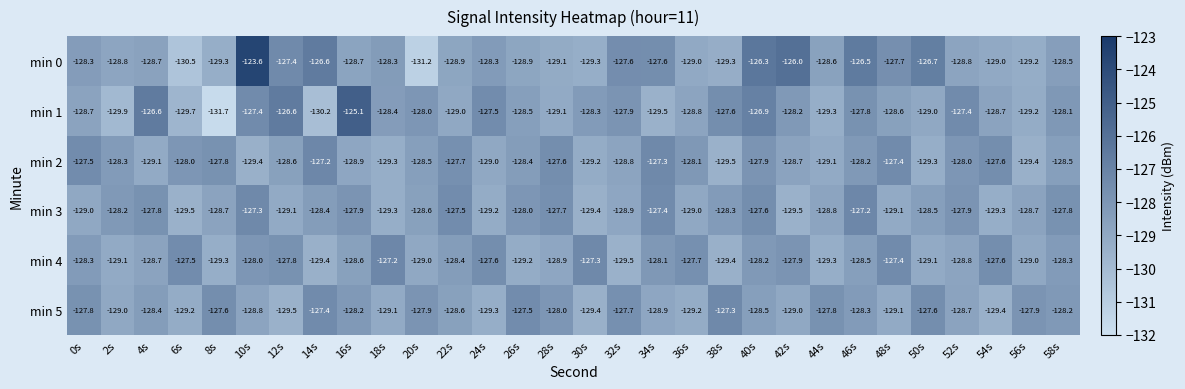

At which category is the sum across all series the highest?

10s